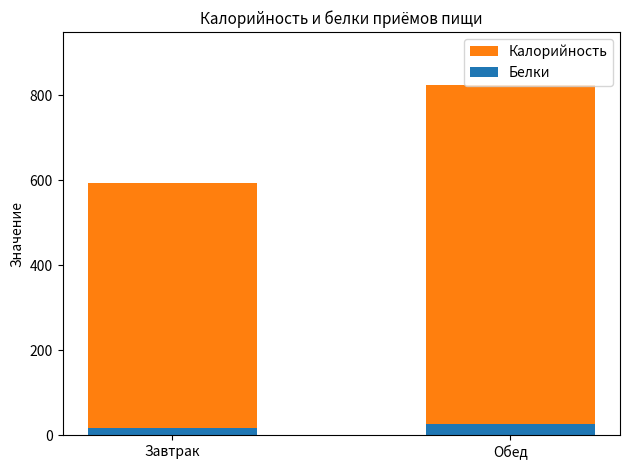

True or false: Калорийность has a value of 1288.4 at Обед.

False